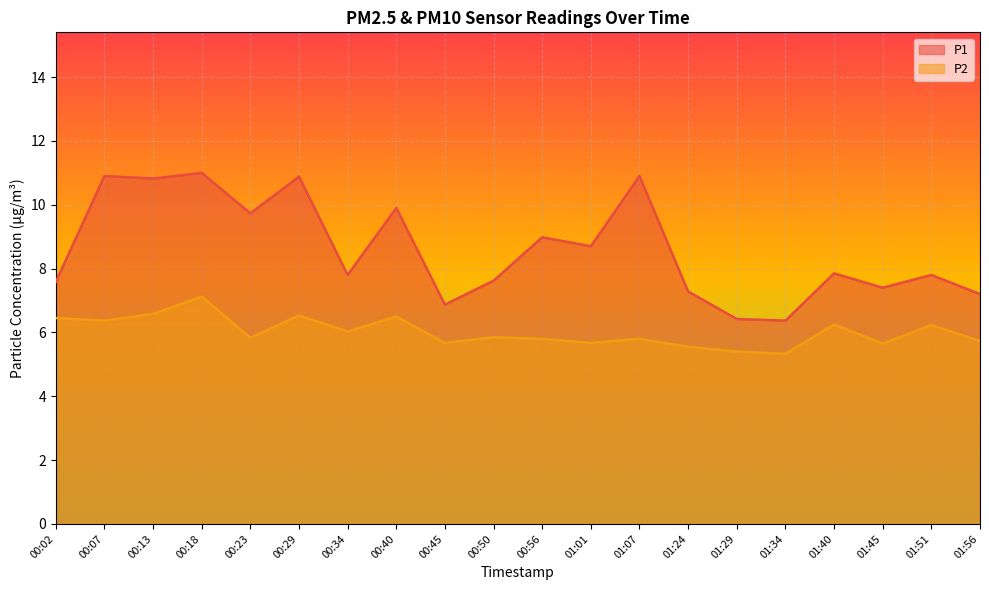

Reading left to right, extract all data points from this chart.

P1: 7.6	10.9	10.8	11.0	9.7	10.9	7.8	9.9	6.9	7.6	9.0	8.7	10.9	7.3	6.4	6.4	7.8	7.4	7.8	7.2
P2: 6.5	6.4	6.6	7.1	5.8	6.5	6.0	6.5	5.7	5.8	5.8	5.7	5.8	5.5	5.4	5.3	6.2	5.7	6.2	5.7